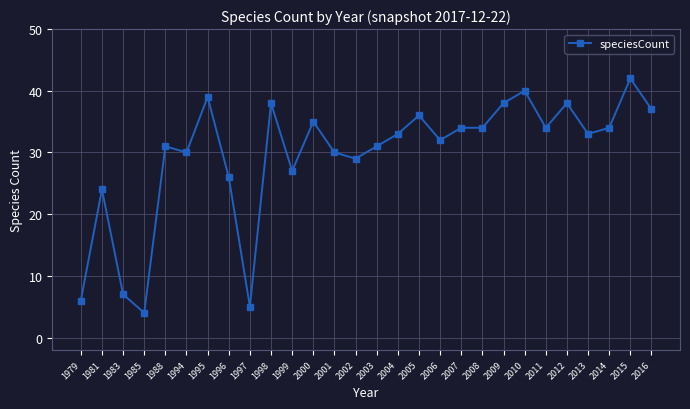

Approximately how many times larger is the value at 1983 compared to 2010?

0.2